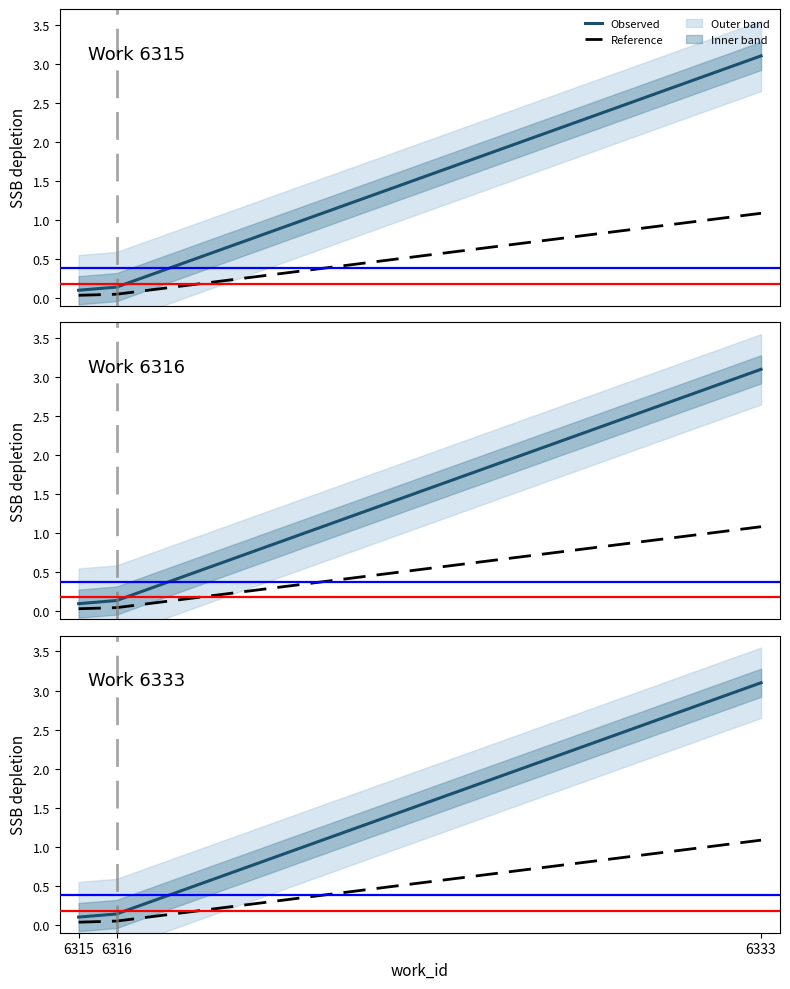

True or false: Reference has a value of 0.1 at 6315.

False